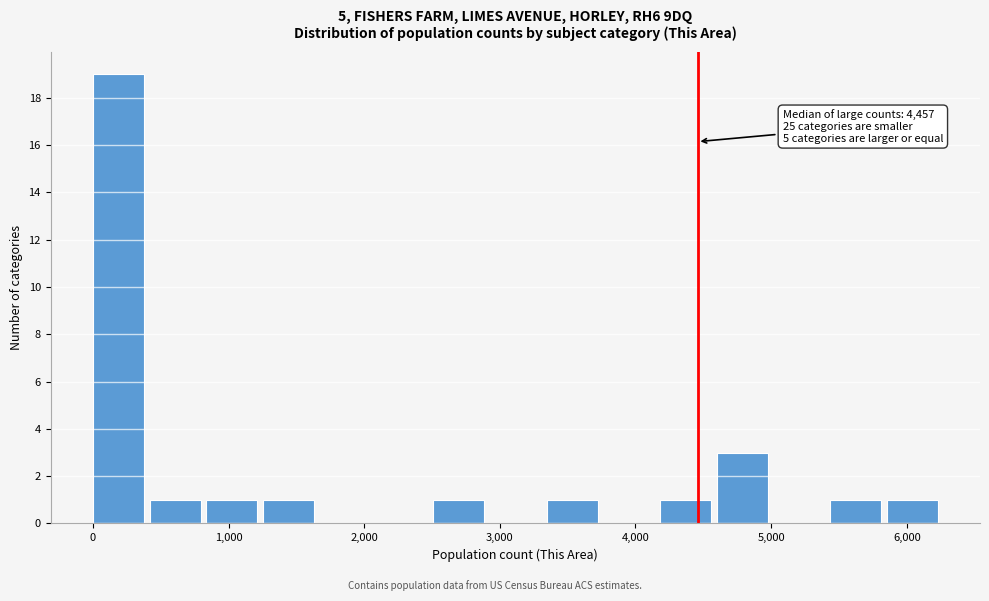

Over which range of the x-axis is the bar tallest?

0 to 400